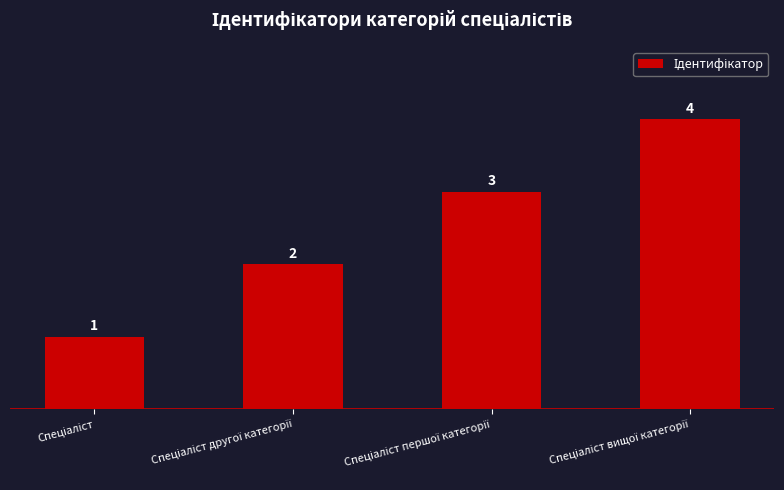

What is the difference between the maximum and minimum values?

3